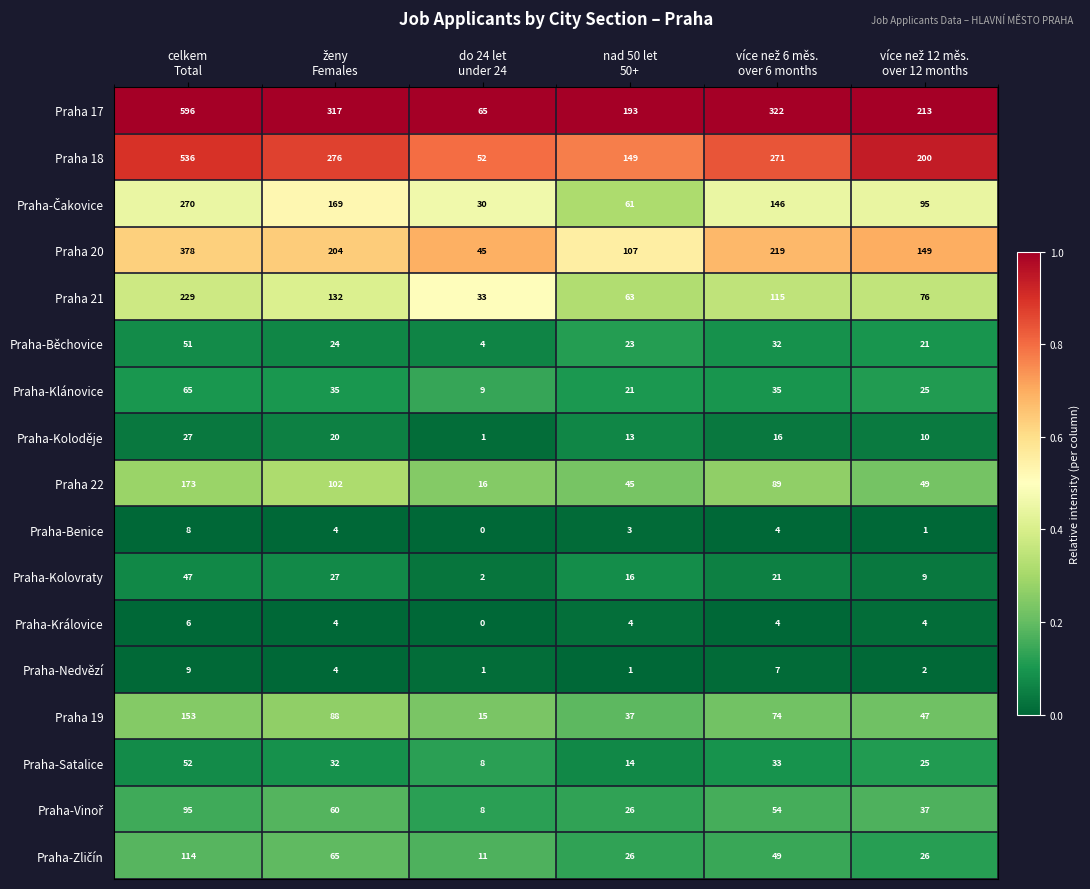

Which series has the largest total across all categories?

Praha 17